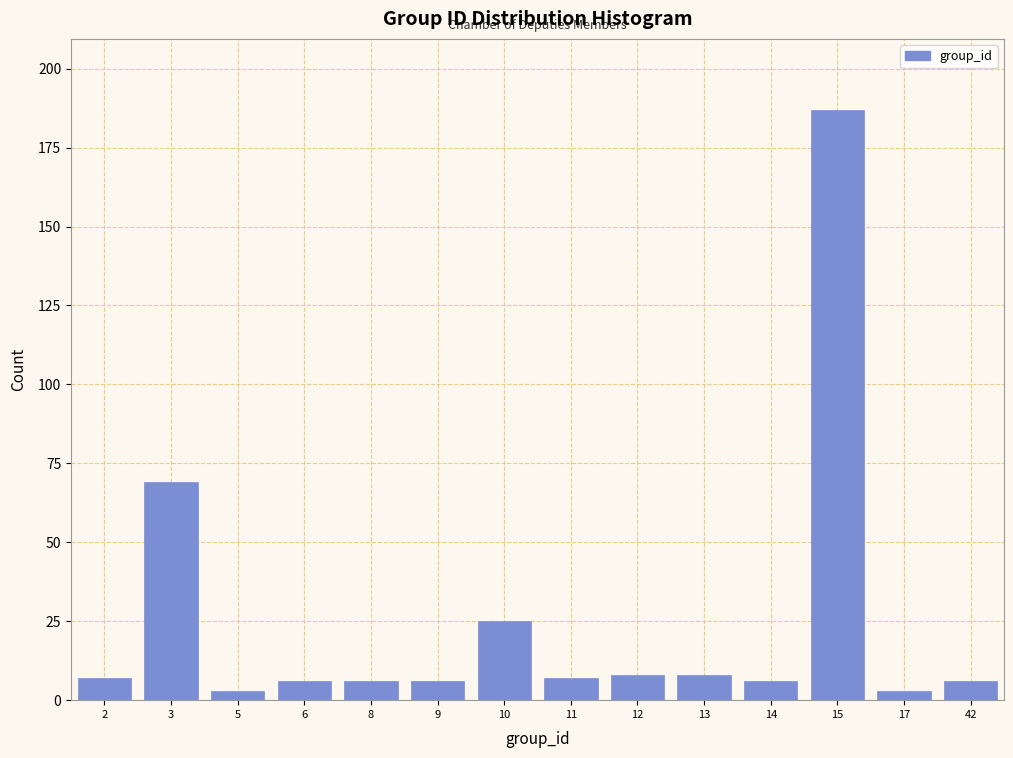

Reading left to right, what are all the values shown in this chart?

2=7	3=69	5=3	6=6	8=6	9=6	10=25	11=7	12=8	13=8	14=6	15=187	17=3	42=6